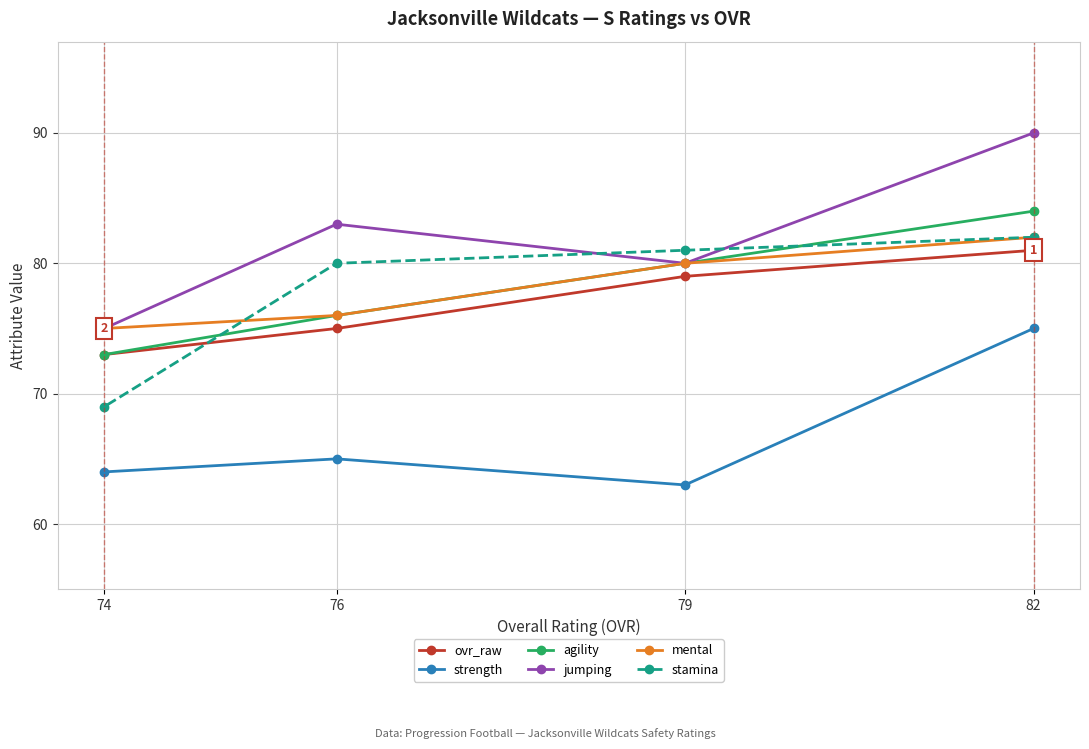

Does the chart have visible grid lines?

Yes